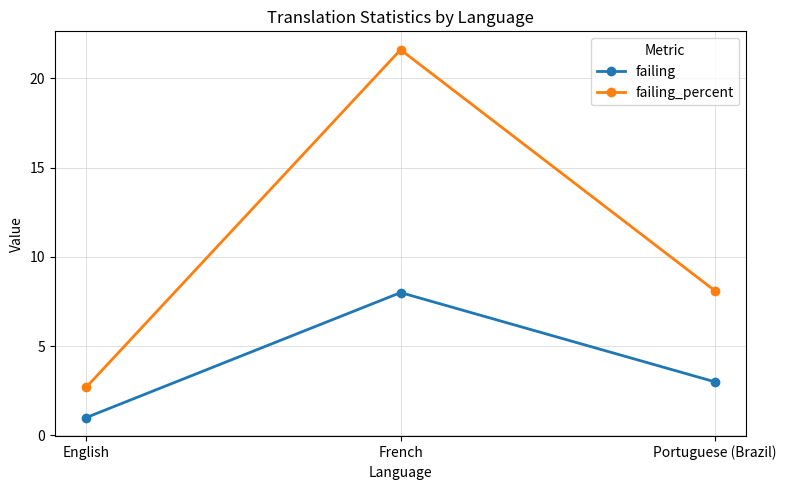

Is the value of failing_percent at Portuguese (Brazil) greater than the value of failing at English?

Yes